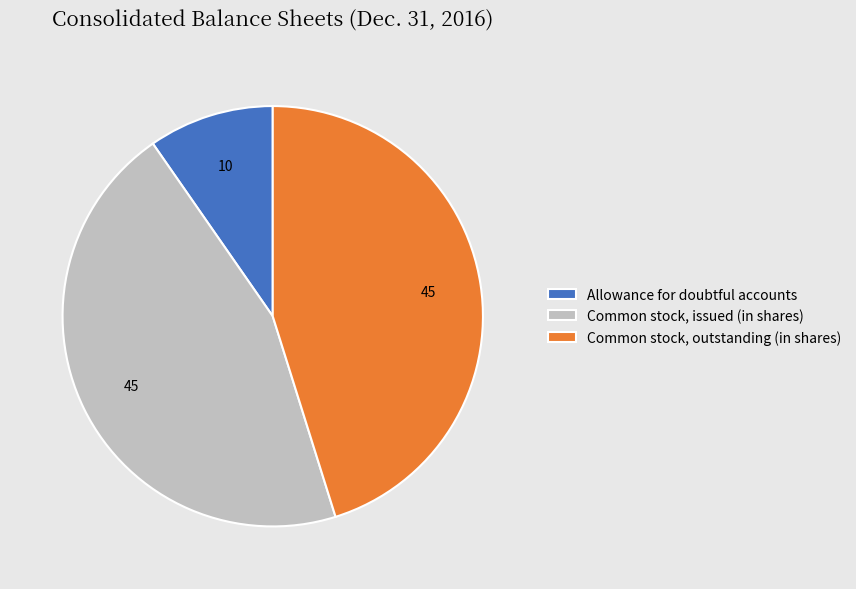

Is it true that Allowance for doubtful accounts is 10% of the pie?

True